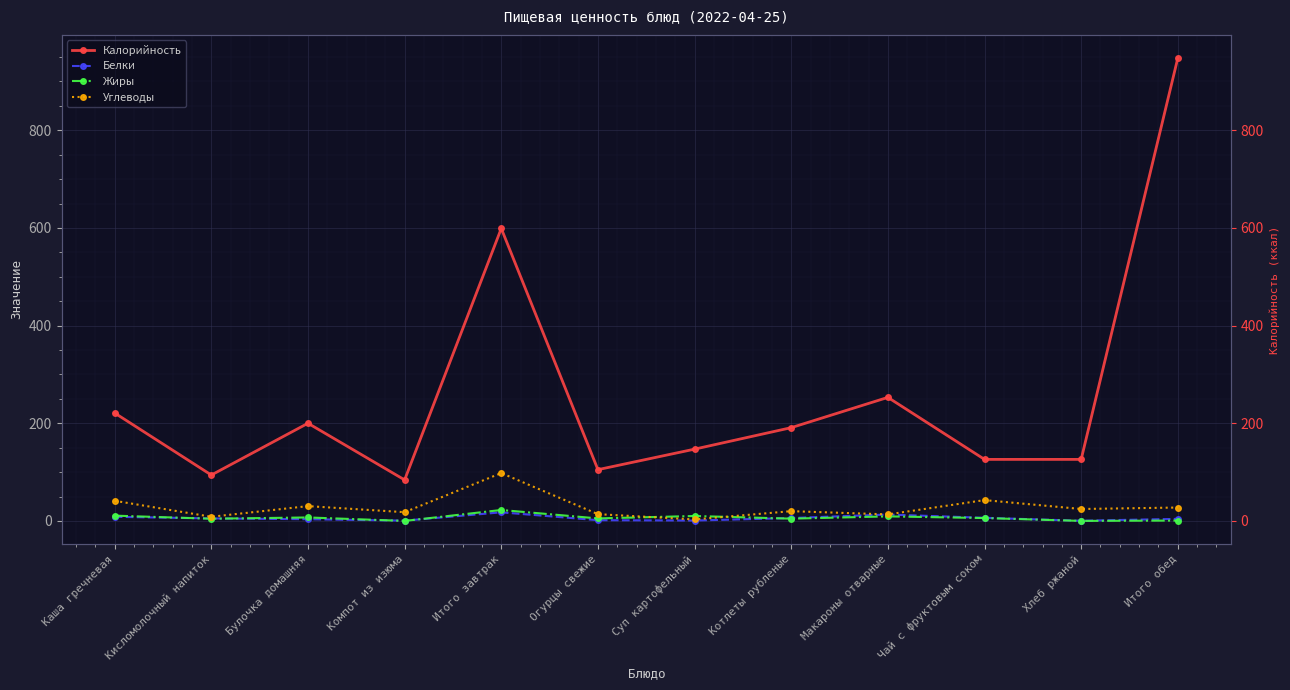

Is it true that Жиры equals 22.4 at Итого завтрак?

True